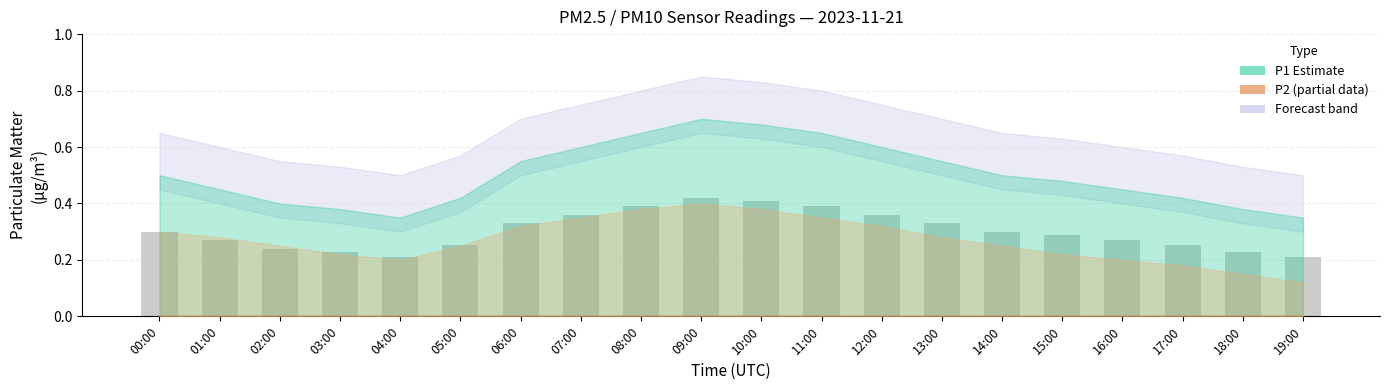

The value at 08:00 is 0.4. True or false?

True